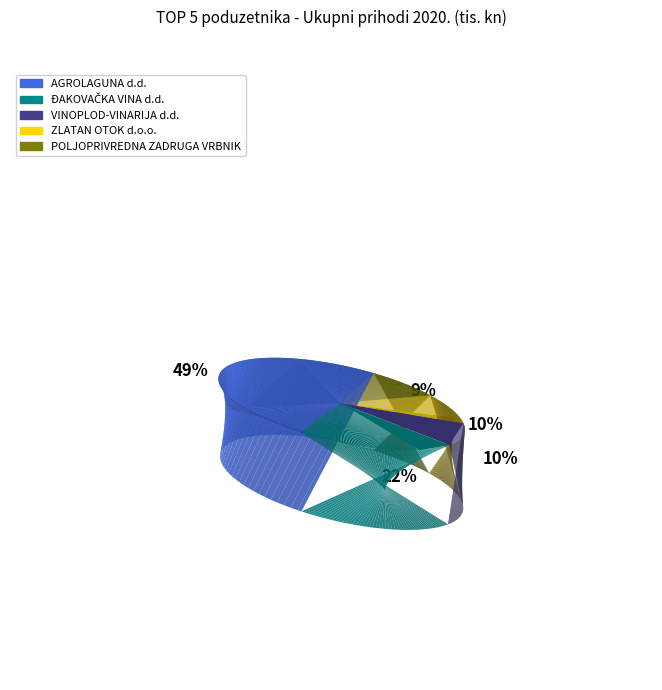

How many segments does this pie chart have?

5